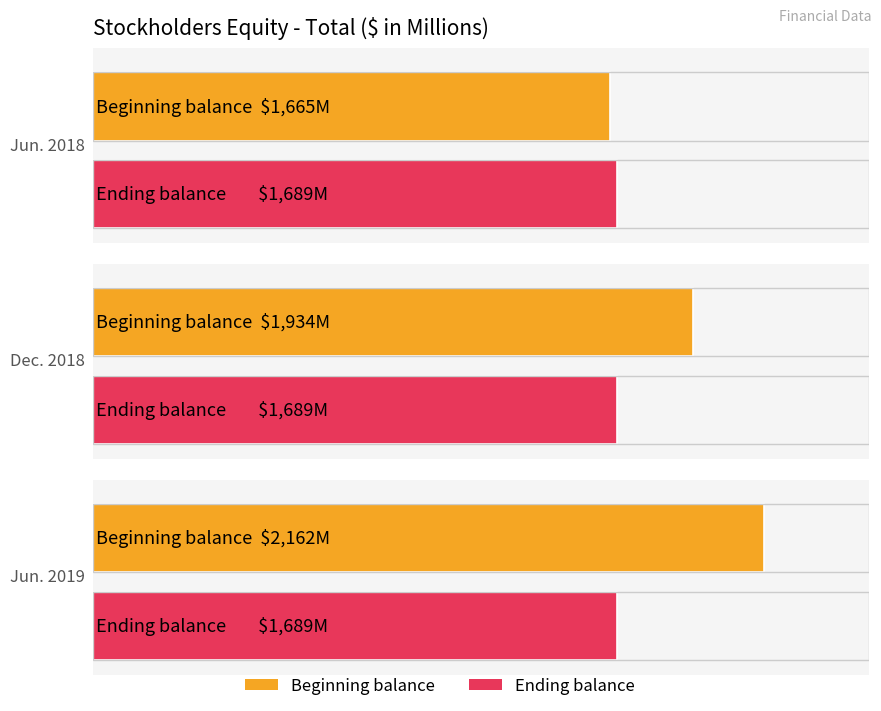

Reading right to left, transcribe all the data shown in this chart.

Beginning balance: 2162	1934	1665
Ending balance: 1689	1689	1689